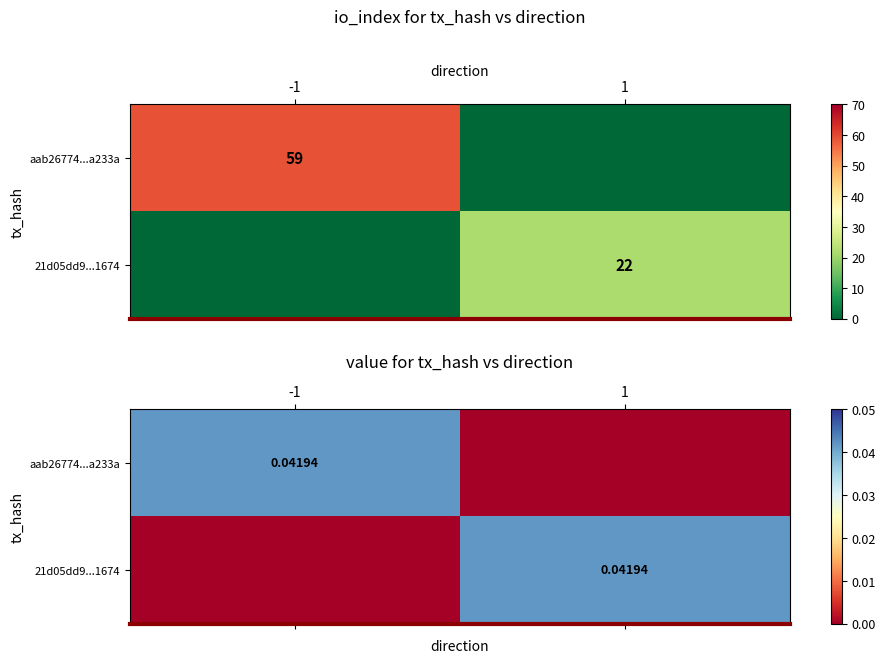

The 21d05dd9...1674 series shows 0.0 at -1. True or false?

False